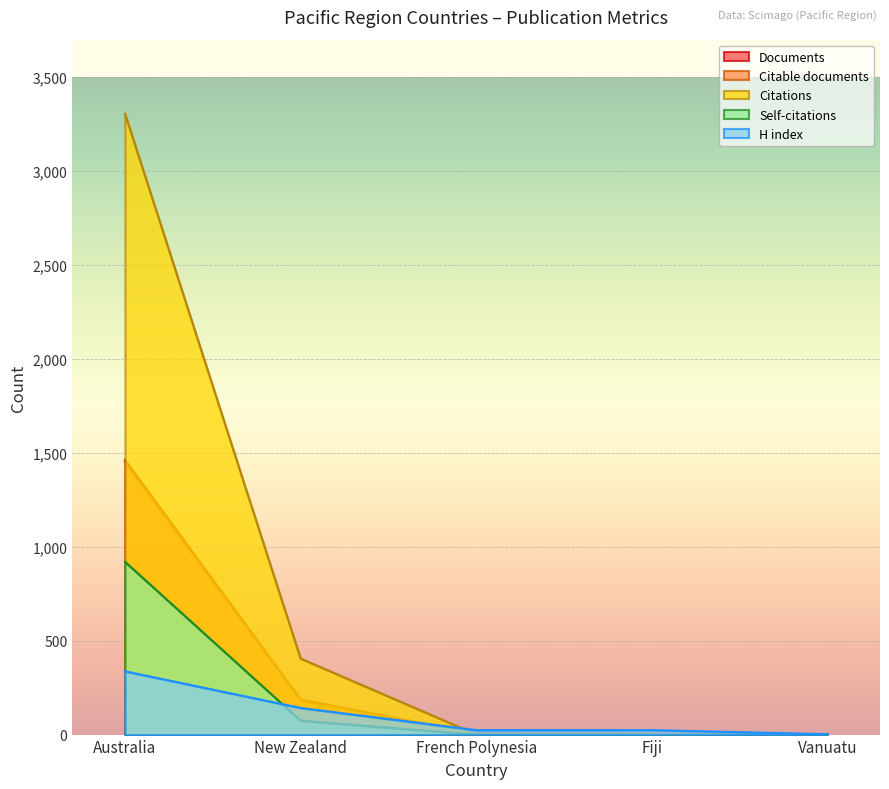

What is the label of the 3rd point from the right?

French Polynesia